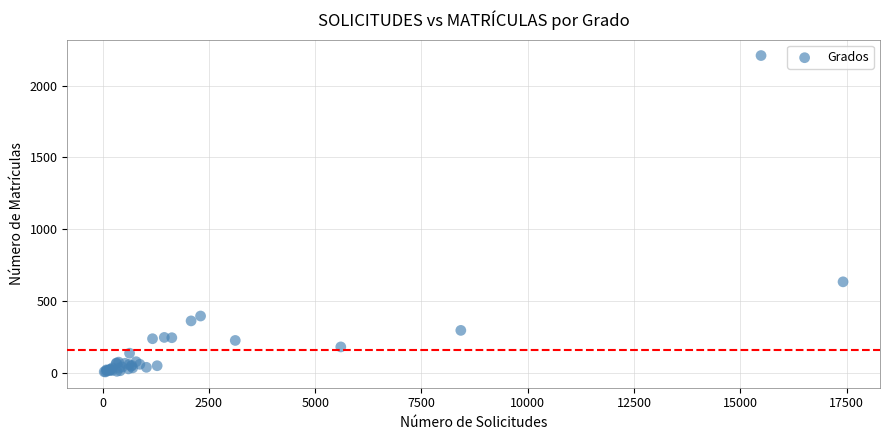

What Y value in the scatter plot is closest to 1108?

634